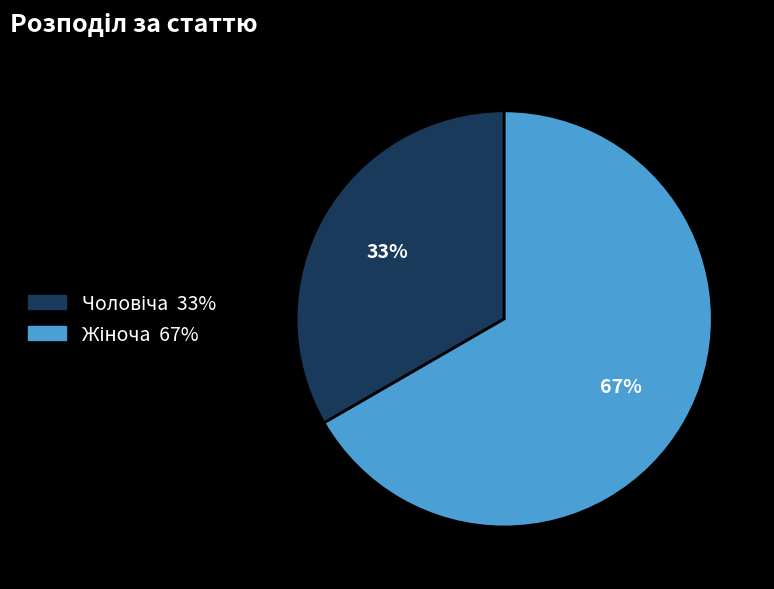

To the nearest percent, what is the average slice percentage?

50%